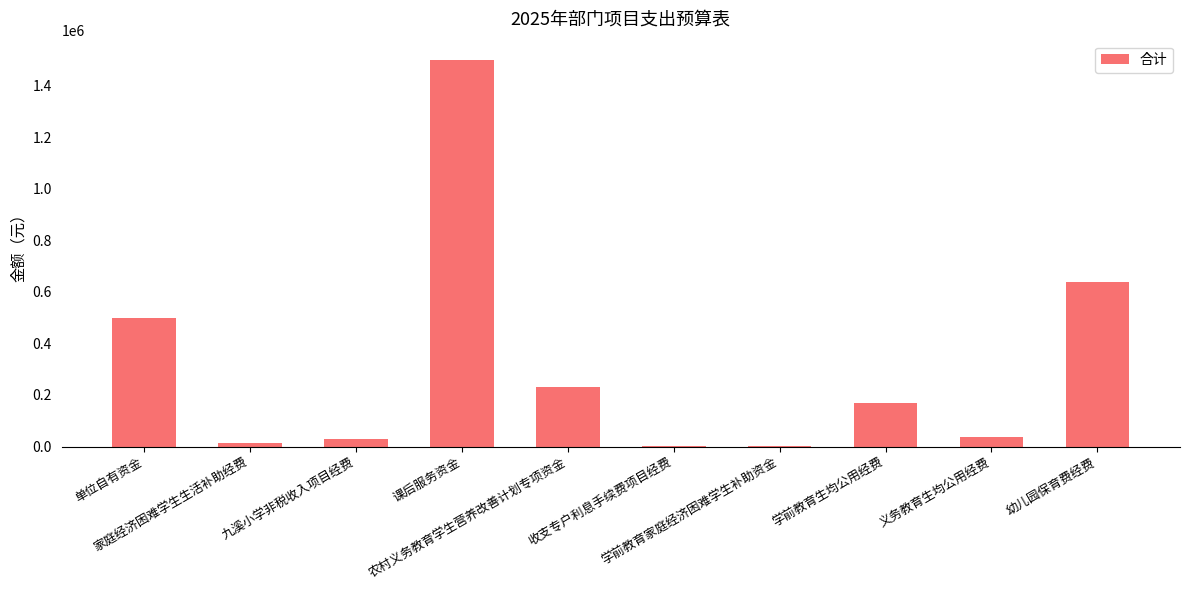

The chart shows a value of 14531.2 at 家庭经济困难学生生活补助经费. True or false?

True